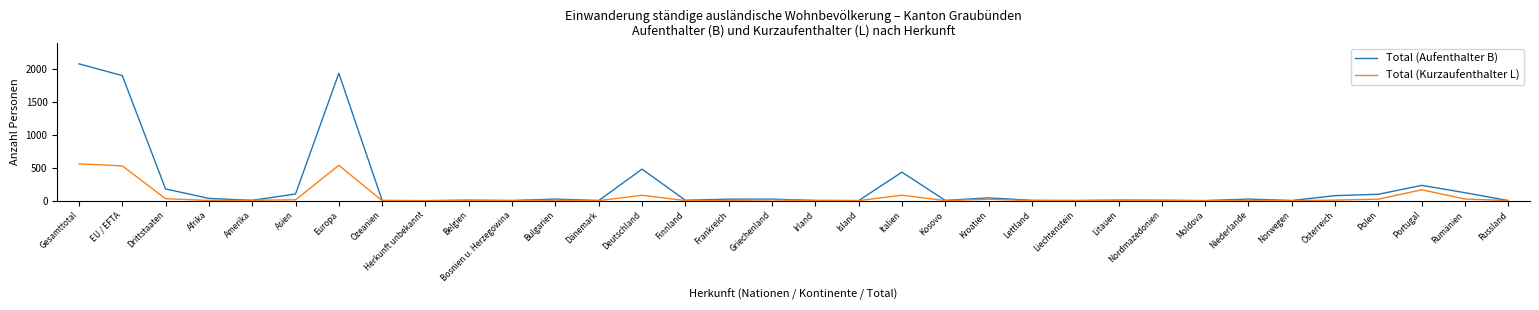

Which series changed the most between Frankreich and Italien?

Total (Aufenthalter B)